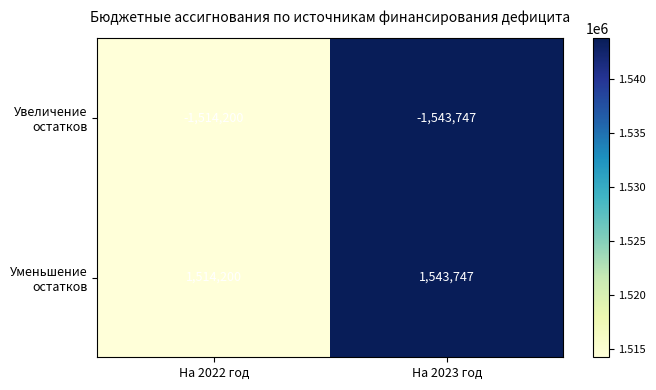

At which category does the chart reach its minimum across all series?

На 2023 год